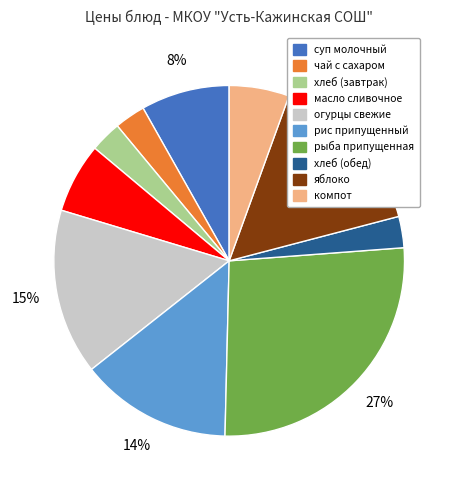

The компот slice represents 13% of the pie. True or false?

False